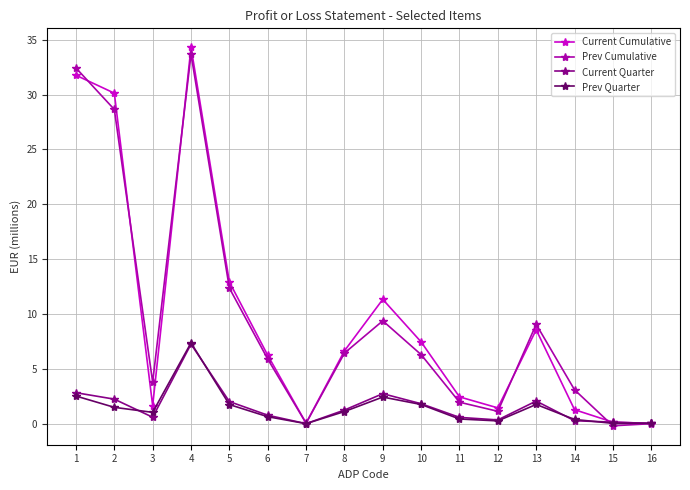

True or false: Current Quarter has a value of 1.2 at 8.

True